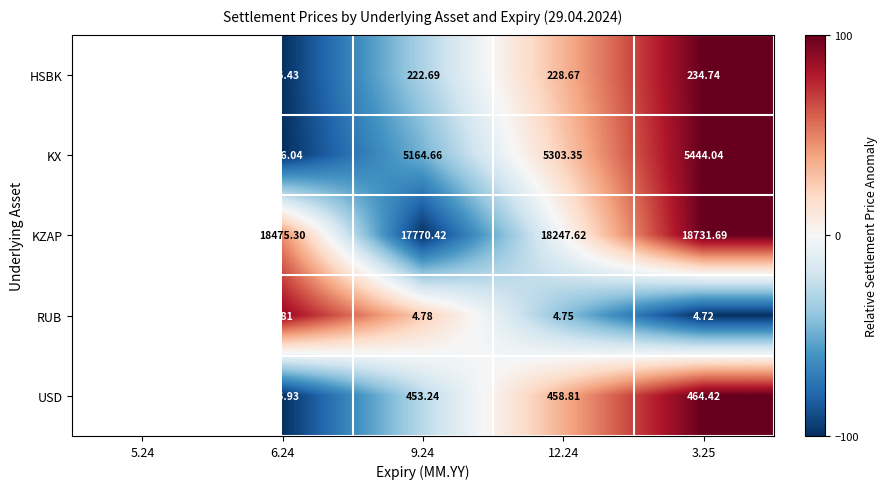

What is the total value across all series at 6.24?

24209.5